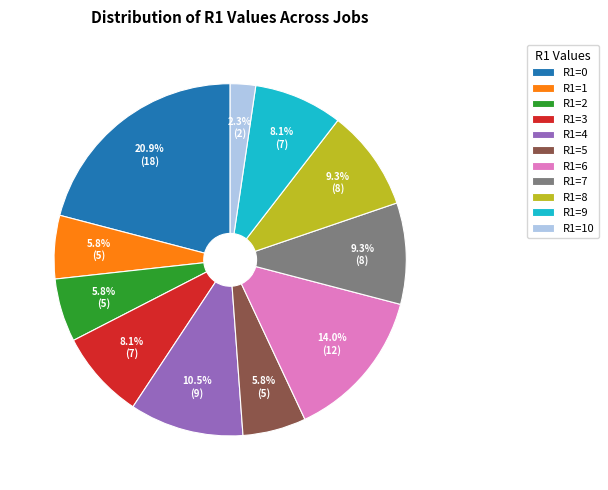

How many slices are in this pie chart?

11